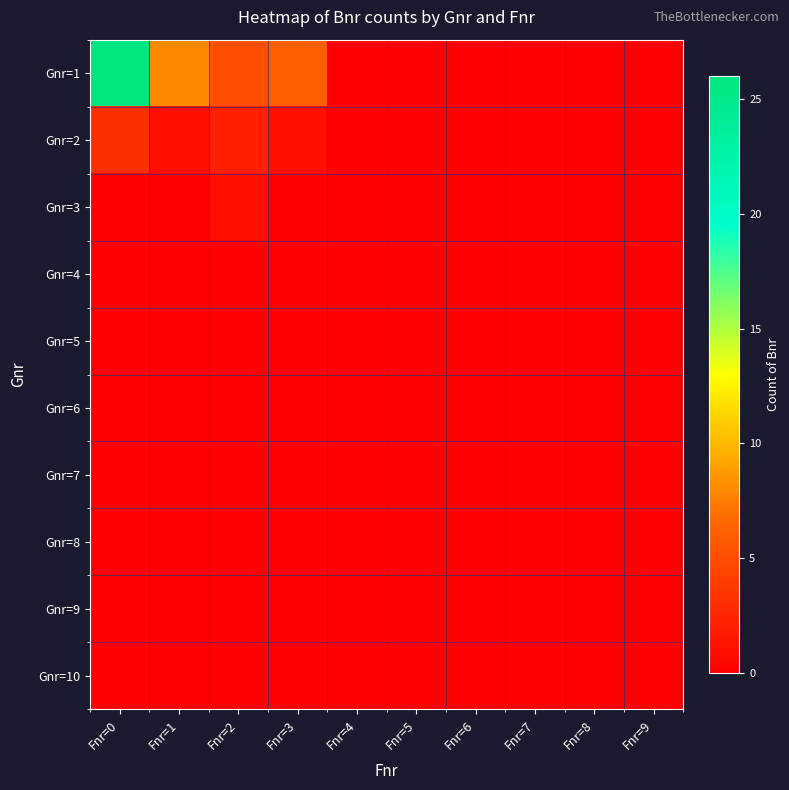

Reading left to right, extract all data points from this chart.

Gnr=1: Fnr=0=26	Fnr=1=8	Fnr=2=5	Fnr=3=6	Fnr=4=0	Fnr=5=0	Fnr=6=0	Fnr=7=0	Fnr=8=0	Fnr=9=0
Gnr=2: Fnr=0=3	Fnr=1=1	Fnr=2=2	Fnr=3=1	Fnr=4=0	Fnr=5=0	Fnr=6=0	Fnr=7=0	Fnr=8=0	Fnr=9=0
Gnr=3: Fnr=0=0	Fnr=1=0	Fnr=2=1	Fnr=3=0	Fnr=4=0	Fnr=5=0	Fnr=6=0	Fnr=7=0	Fnr=8=0	Fnr=9=0
Gnr=4: Fnr=0=0	Fnr=1=0	Fnr=2=0	Fnr=3=0	Fnr=4=0	Fnr=5=0	Fnr=6=0	Fnr=7=0	Fnr=8=0	Fnr=9=0
Gnr=5: Fnr=0=0	Fnr=1=0	Fnr=2=0	Fnr=3=0	Fnr=4=0	Fnr=5=0	Fnr=6=0	Fnr=7=0	Fnr=8=0	Fnr=9=0
Gnr=6: Fnr=0=0	Fnr=1=0	Fnr=2=0	Fnr=3=0	Fnr=4=0	Fnr=5=0	Fnr=6=0	Fnr=7=0	Fnr=8=0	Fnr=9=0
Gnr=7: Fnr=0=0	Fnr=1=0	Fnr=2=0	Fnr=3=0	Fnr=4=0	Fnr=5=0	Fnr=6=0	Fnr=7=0	Fnr=8=0	Fnr=9=0
Gnr=8: Fnr=0=0	Fnr=1=0	Fnr=2=0	Fnr=3=0	Fnr=4=0	Fnr=5=0	Fnr=6=0	Fnr=7=0	Fnr=8=0	Fnr=9=0
Gnr=9: Fnr=0=0	Fnr=1=0	Fnr=2=0	Fnr=3=0	Fnr=4=0	Fnr=5=0	Fnr=6=0	Fnr=7=0	Fnr=8=0	Fnr=9=0
Gnr=10: Fnr=0=0	Fnr=1=0	Fnr=2=0	Fnr=3=0	Fnr=4=0	Fnr=5=0	Fnr=6=0	Fnr=7=0	Fnr=8=0	Fnr=9=0